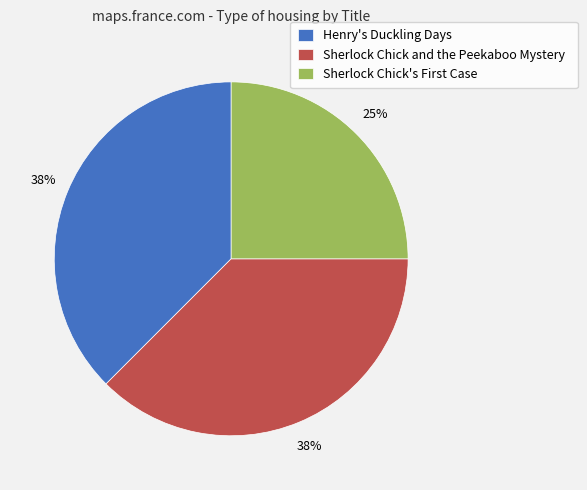

True or false: Sherlock Chick and the Peekaboo Mystery accounts for 25% of the total.

False